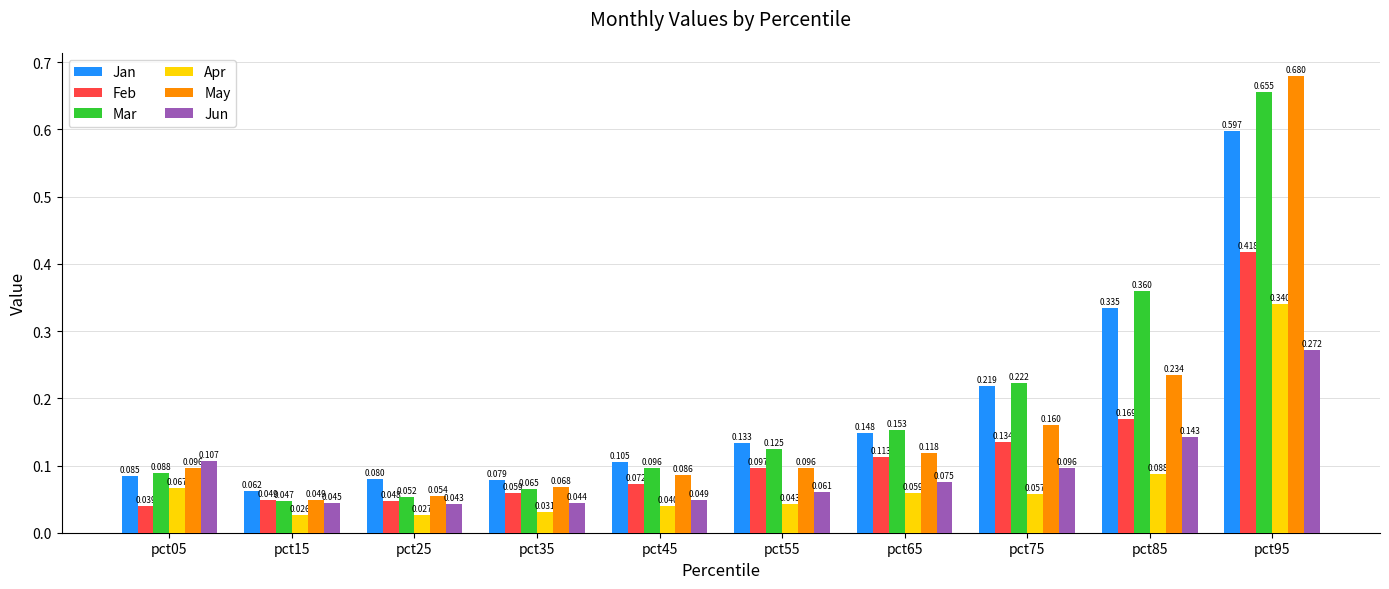

How many bars are there in each group?

6